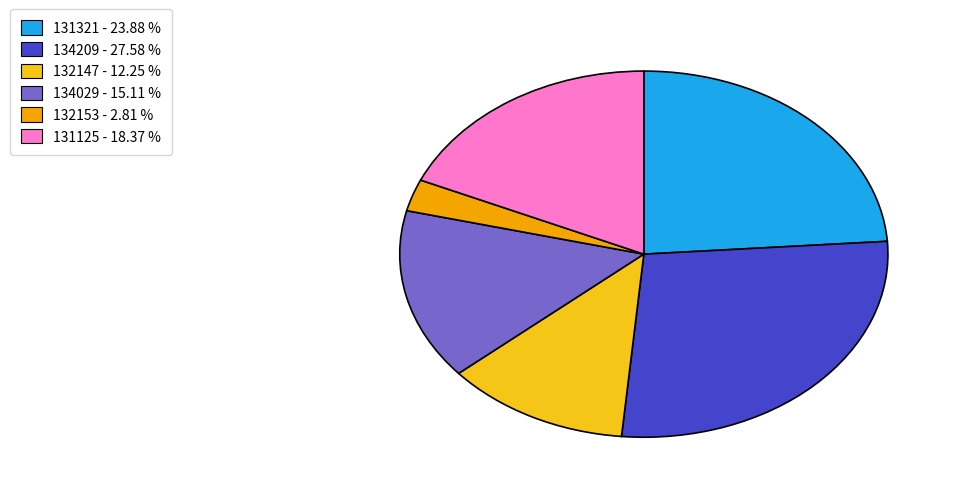

Do 132153 - 2.81 % and 131321 - 23.88 % together represent more than half of the pie?

No